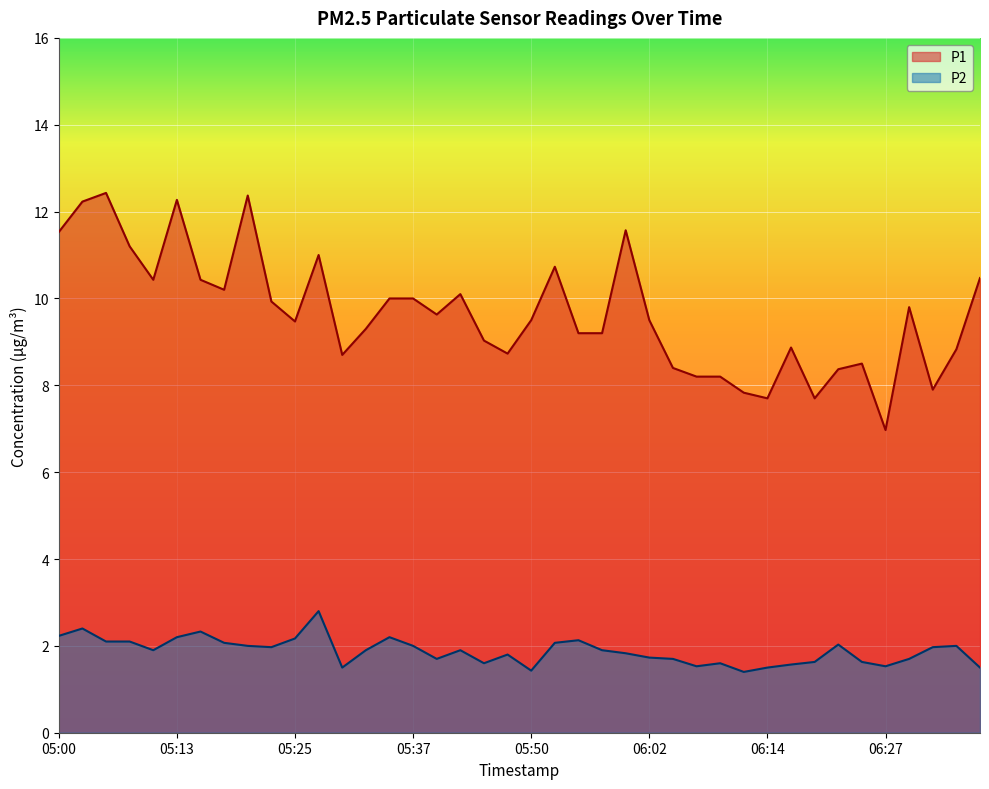

Reading left to right, extract all data points from this chart.

P1: 05:00=11.5	05:03=12.2	05:05=12.4	05:08=11.2	05:10=10.4	05:13=12.3	05:15=10.4	05:18=10.2	05:20=12.4	05:23=9.9	05:25=9.5	05:27=11.0	05:30=8.7	05:32=9.3	05:35=10.0	05:37=10.0	05:40=9.6	05:42=10.1	05:45=9.0	05:47=8.7	05:50=9.5	05:52=10.7	05:55=9.2	05:57=9.2	05:59=11.6	06:02=9.5	06:04=8.4	06:07=8.2	06:09=8.2	06:12=7.8	06:14=7.7	06:17=8.9	06:19=7.7	06:22=8.4	06:24=8.5	06:27=7.0	06:29=9.8	06:31=7.9	06:34=8.8	06:36=10.5
P2: 05:00=2.2	05:03=2.4	05:05=2.1	05:08=2.1	05:10=1.9	05:13=2.2	05:15=2.3	05:18=2.1	05:20=2.0	05:23=2.0	05:25=2.2	05:27=2.8	05:30=1.5	05:32=1.9	05:35=2.2	05:37=2.0	05:40=1.7	05:42=1.9	05:45=1.6	05:47=1.8	05:50=1.4	05:52=2.1	05:55=2.1	05:57=1.9	05:59=1.8	06:02=1.7	06:04=1.7	06:07=1.5	06:09=1.6	06:12=1.4	06:14=1.5	06:17=1.6	06:19=1.6	06:22=2.0	06:24=1.6	06:27=1.5	06:29=1.7	06:31=2.0	06:34=2.0	06:36=1.5